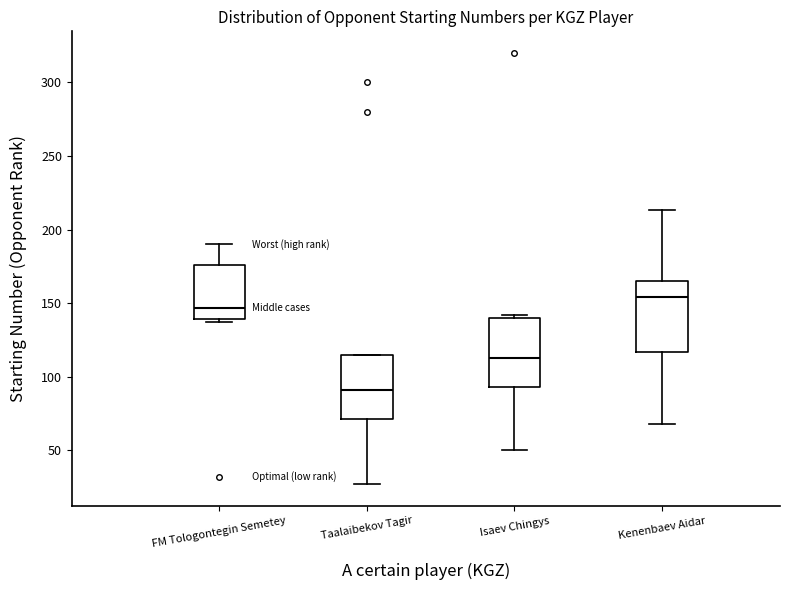

Reading left to right, read every box against the y-axis: the position of its median line, the range the box covers, and the ends of its whiskers. The values are not printed on the chart, so give them approximately, as read against the axis.

FM Tologontegin Semetey: median 145, box 140 to 175, whiskers 135 to 190
Taalaibekov Tagir: median 90, box 70 to 115, whiskers 25 to 115
Isaev Chingys: median 115, box 95 to 140, whiskers 50 to 140 (just above the box's upper edge)
Kenenbaev Aidar: median 155, box 115 to 165, whiskers 70 to 215